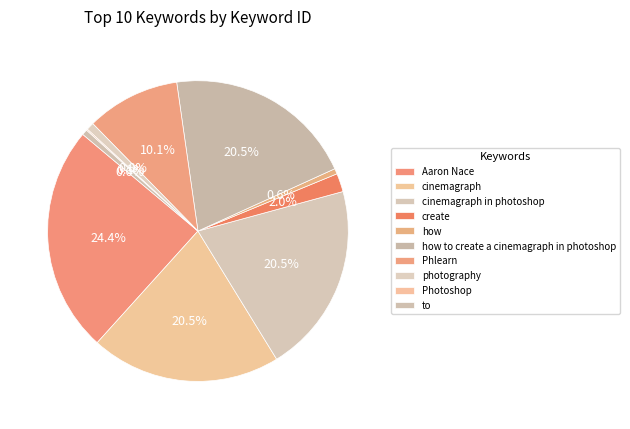

How many segments does this pie chart have?

10